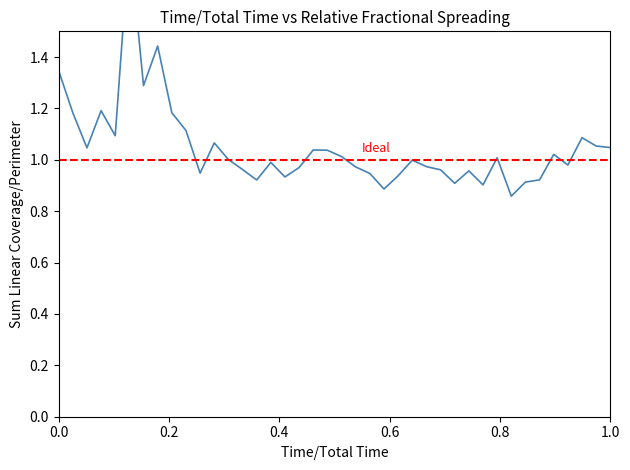

What position from the left is 0.6?

4